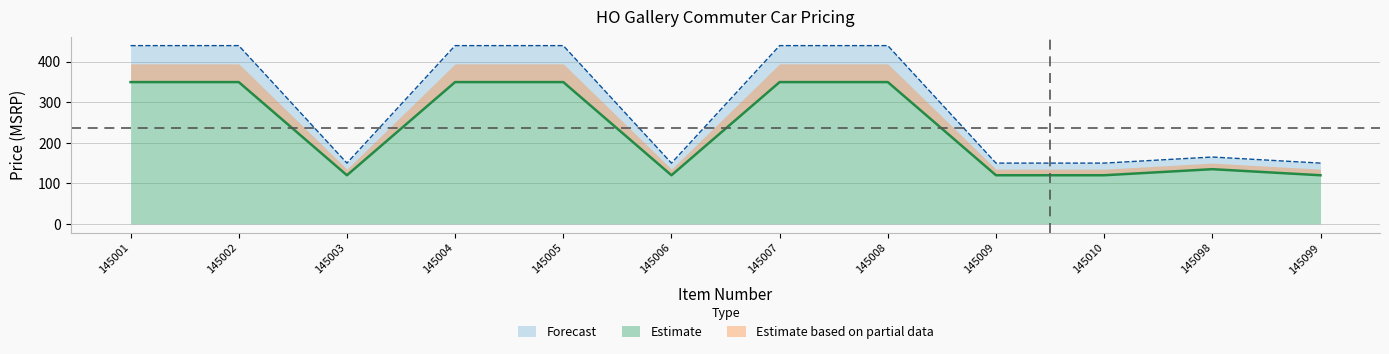

Read the USD MSRP value at 145098.

134.9